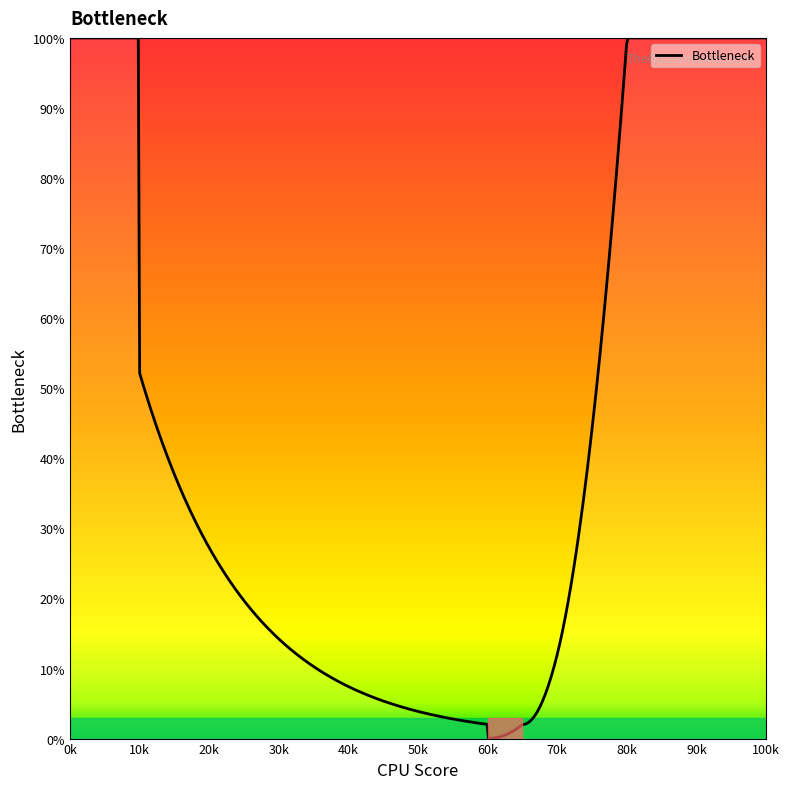

What is the greatest value displayed?

100.0